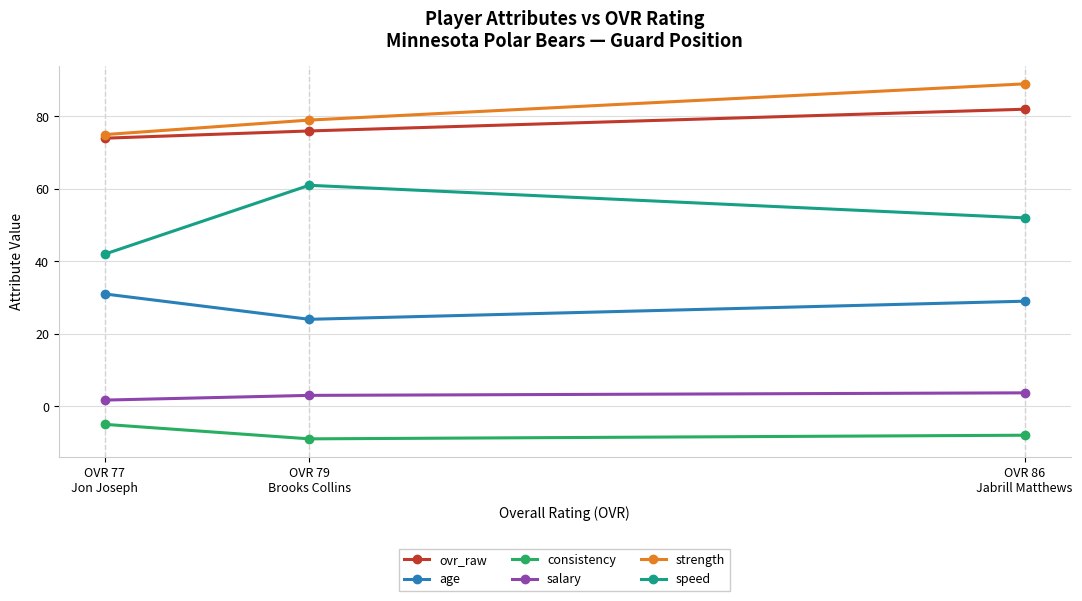

True or false: strength has a value of 29.4 at OVR 79
Brooks Collins.

False